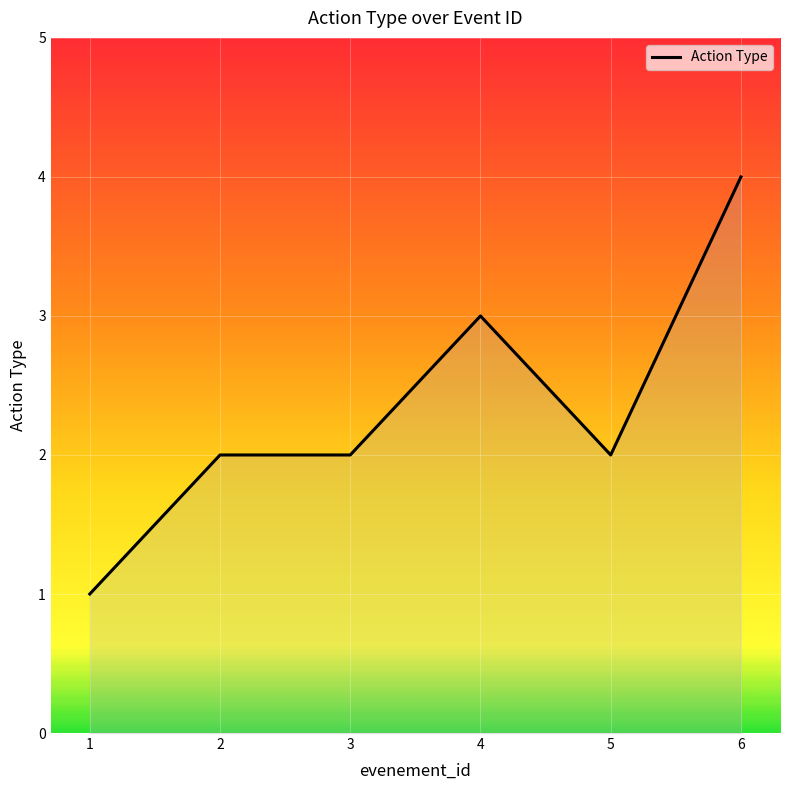

The value at 1 is 1. True or false?

True